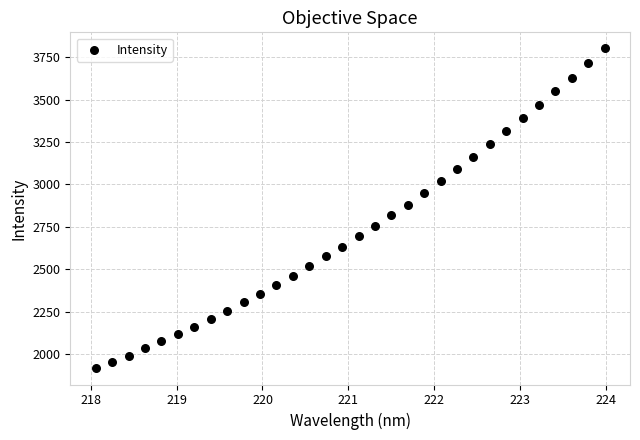

What is the range of X values (max minus min)?

5.9